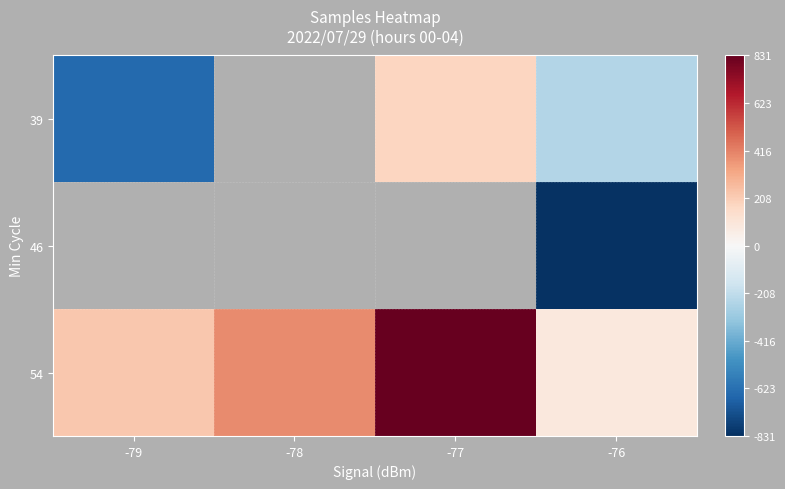

Count the number of data series in this chart.

3